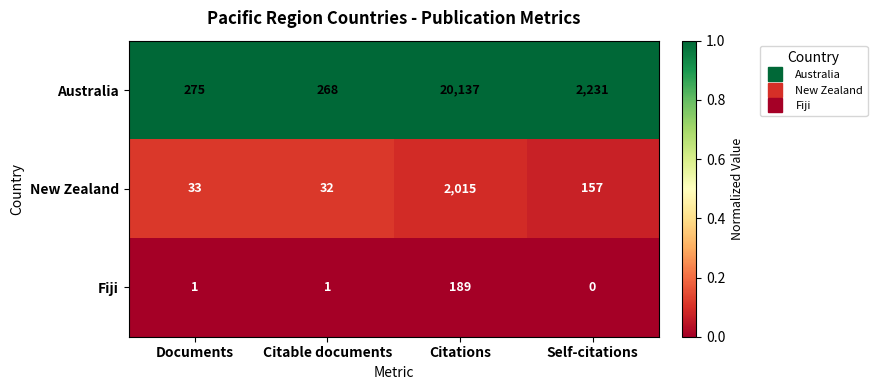

Reading right to left, transcribe all the data shown in this chart.

Australia: Self-citations=2231	Citations=20137	Citable documents=268	Documents=275
New Zealand: Self-citations=157	Citations=2015	Citable documents=32	Documents=33
Fiji: Self-citations=0	Citations=189	Citable documents=1	Documents=1